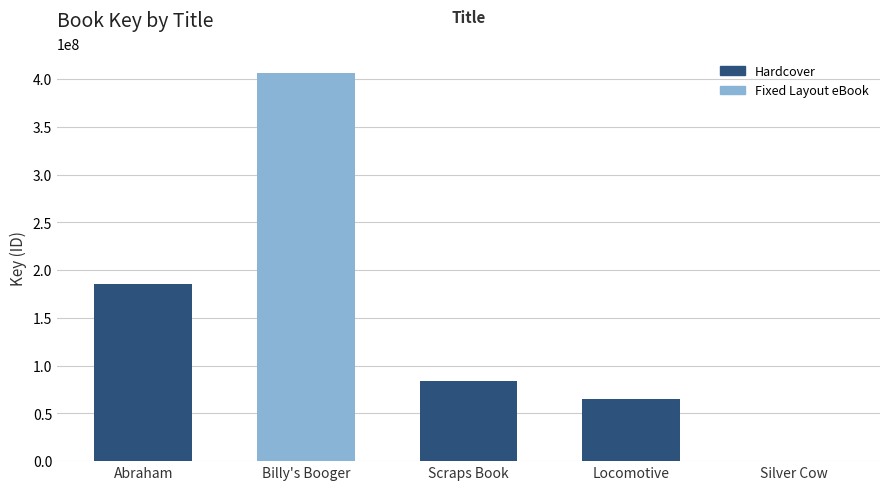

Which has a higher value, Silver Cow or Locomotive?

Locomotive